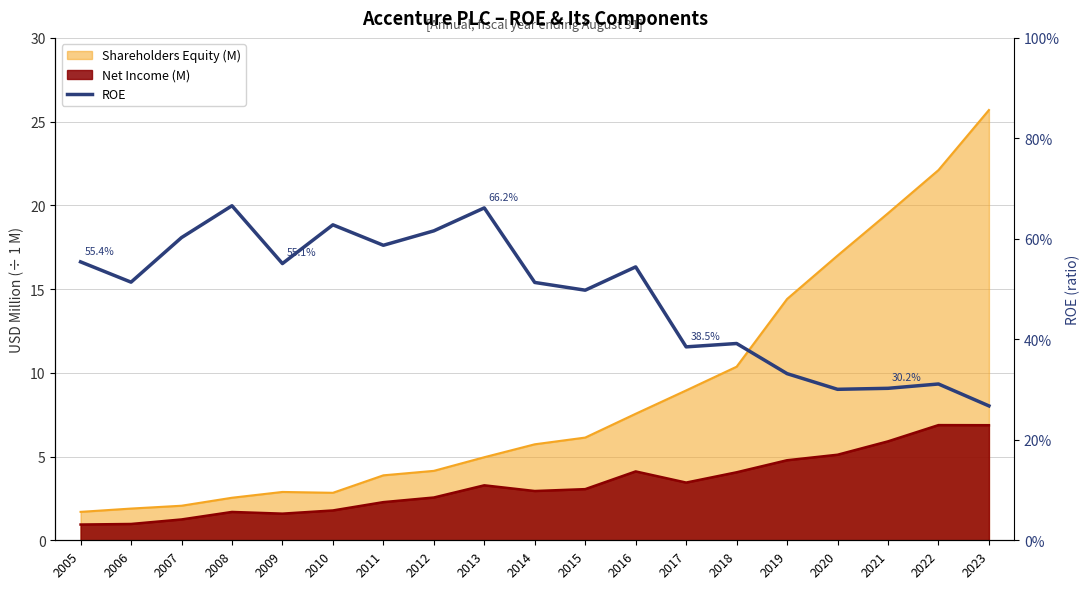

What is the sum of the values at 2010 and 2014?

1.1